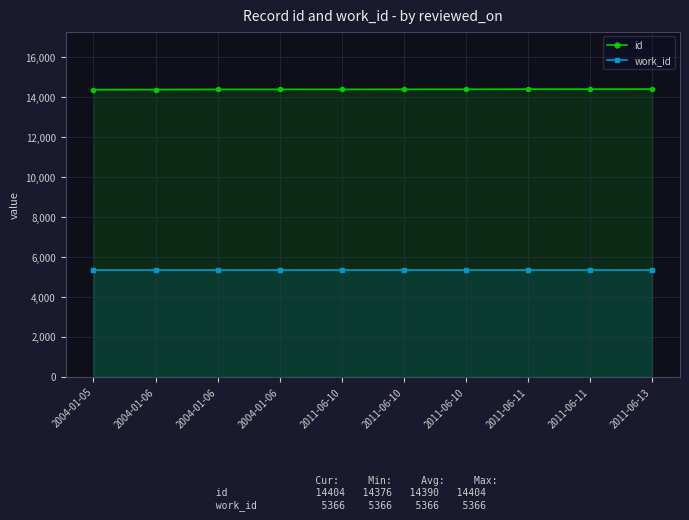

True or false: id and work_id cross at least once.

False